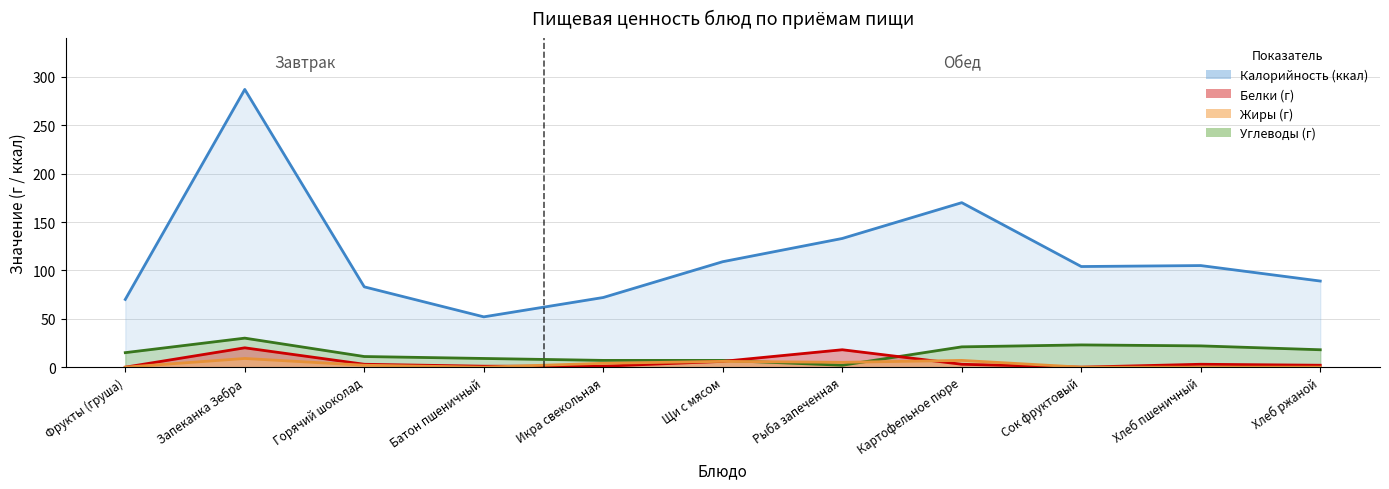

True or false: Белки and Углеводы cross at least once.

True